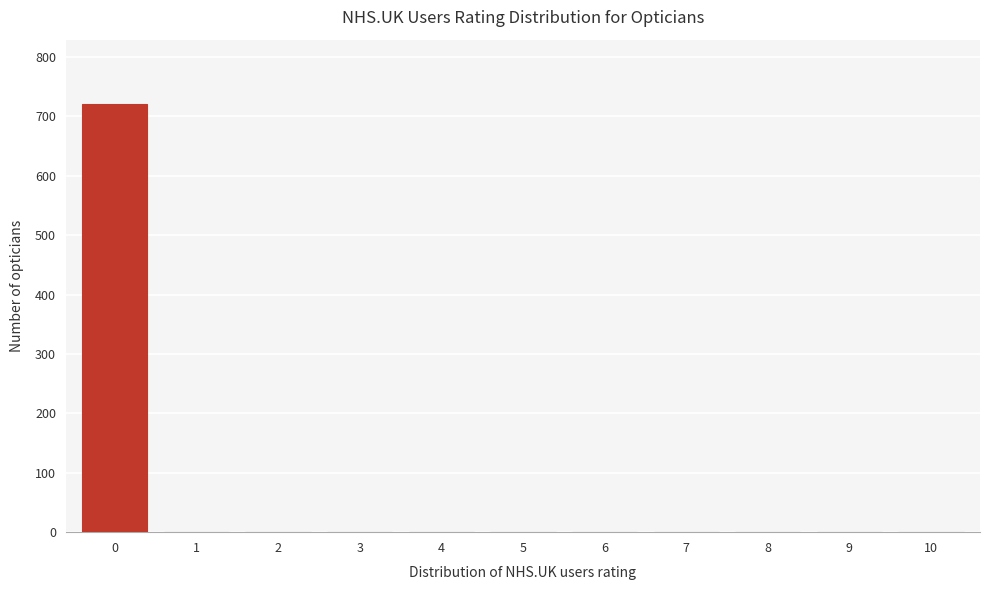

Reading left to right, list all the values displayed in this chart.

0=721	1=0	2=0	3=0	4=0	5=0	6=0	7=0	8=0	9=0	10=0